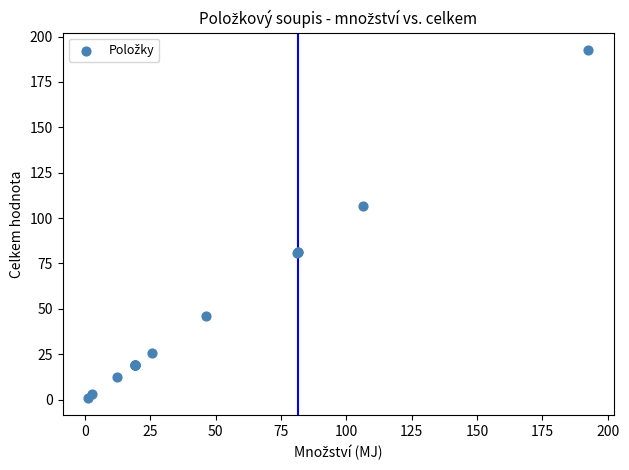

What Y value in the scatter plot is closest to 96?

106.5